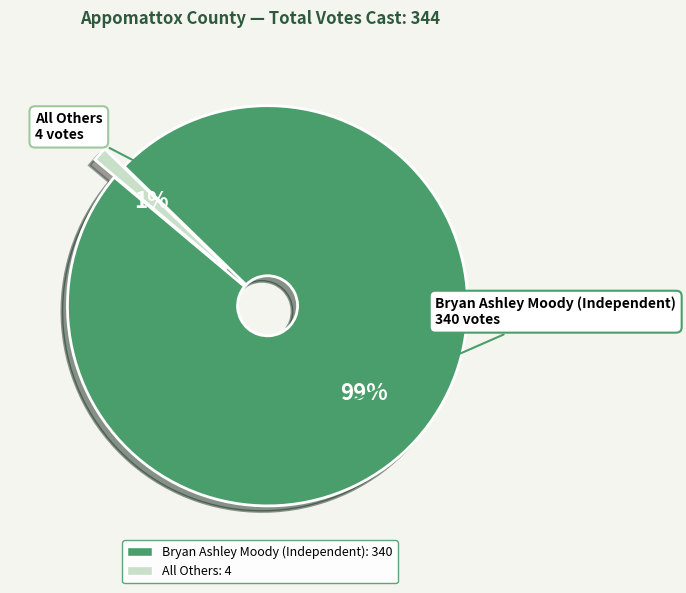

What percentage is the Bryan Ashley Moody (Independent) slice, to the nearest percent?

99%